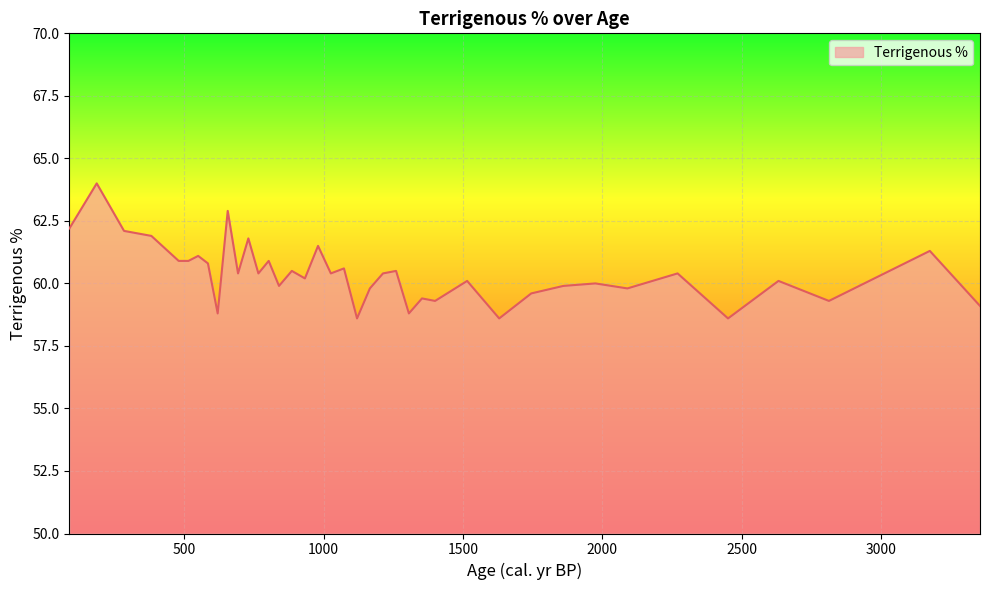

What is the difference between the maximum and minimum values?

5.4